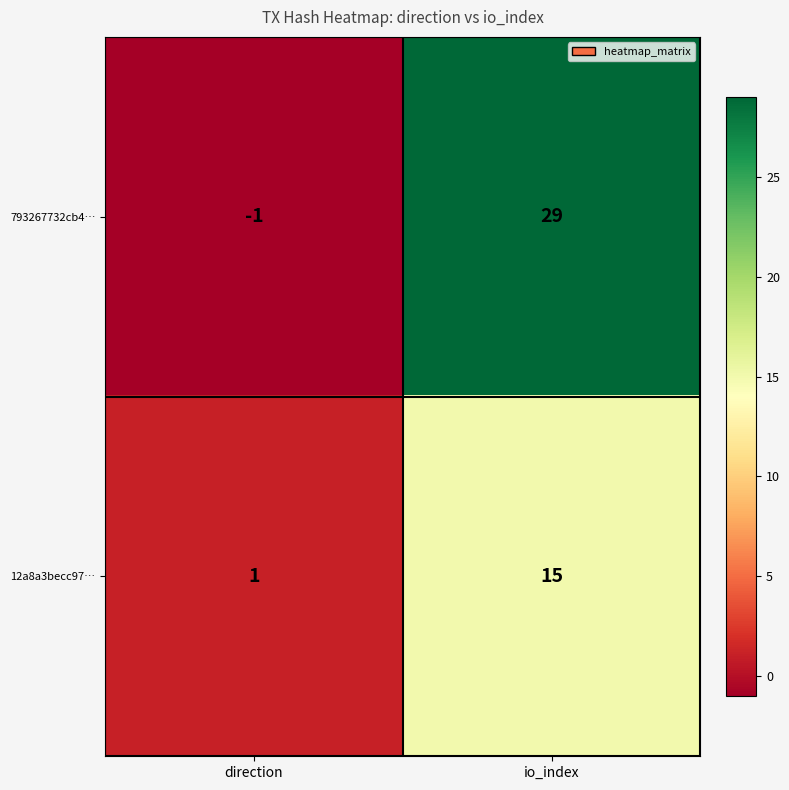

What is the sum of all 12a8a3becc97… values?

16